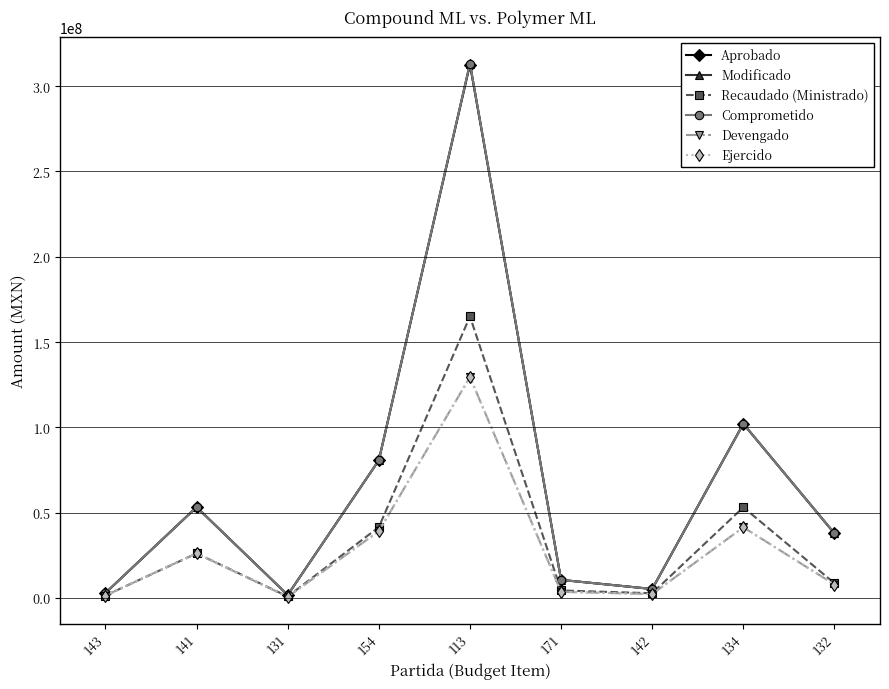

At which category does Recaudado (Ministrado) reach its first local valley?

131